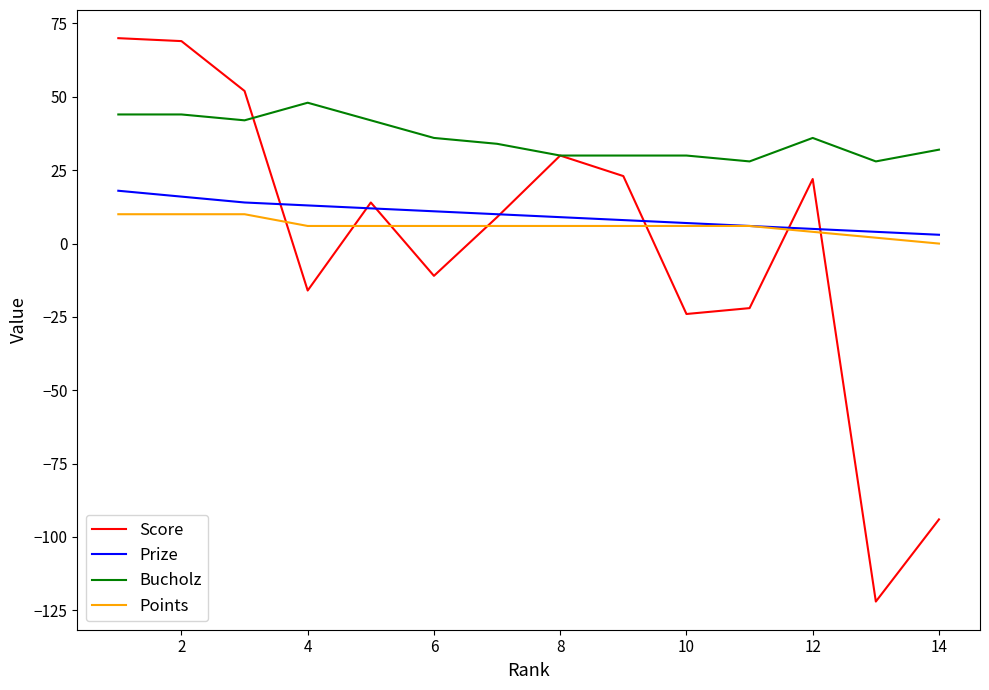

What is the maximum value for Prize?

18